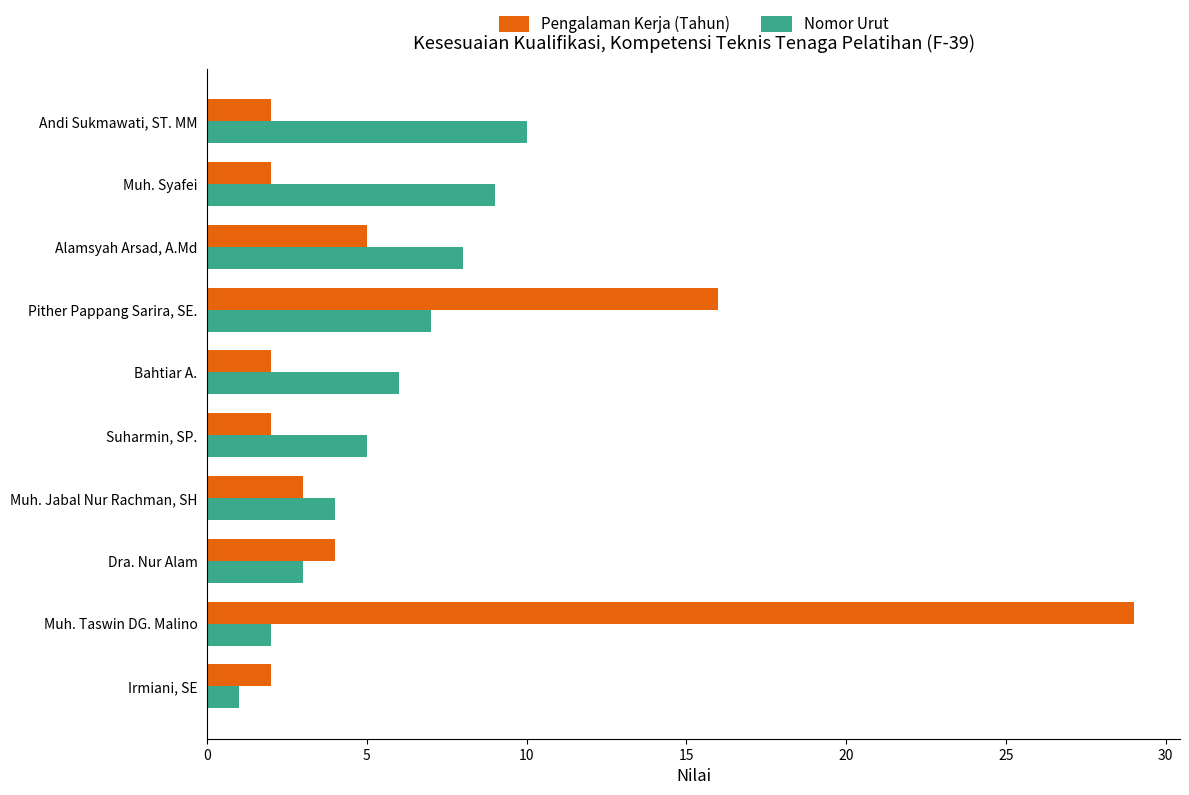

Is it true that Nomor Urut equals 8 at Alamsyah Arsad, A.Md?

True